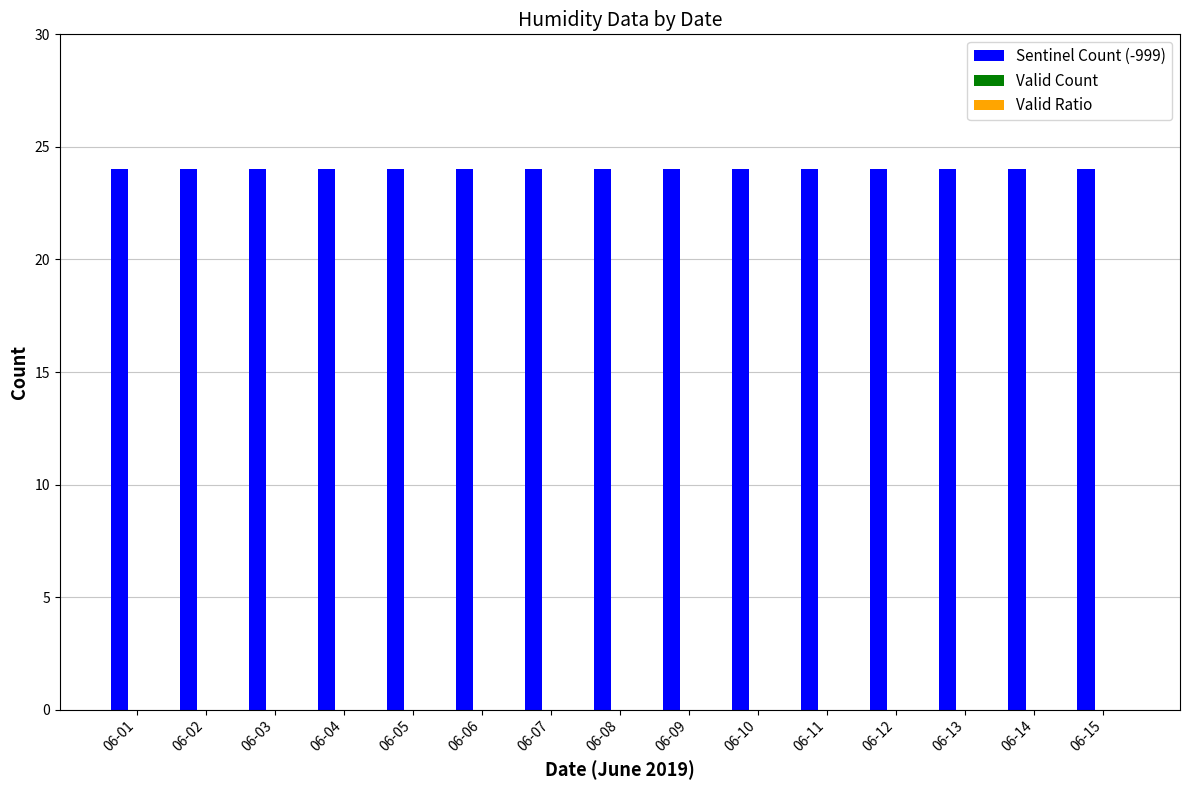

Reading right to left, list all the values displayed in this chart.

Sentinel Count (-999): 24	24	24	24	24	24	24	24	24	24	24	24	24	24	24
Valid Count: 0	0	0	0	0	0	0	0	0	0	0	0	0	0	0
Valid Ratio: 0	0	0	0	0	0	0	0	0	0	0	0	0	0	0